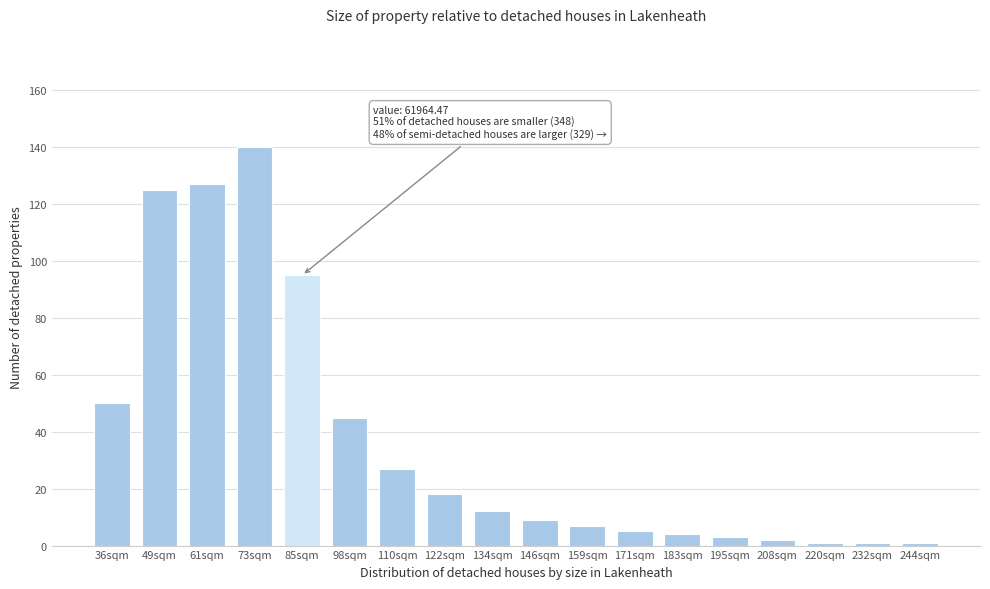

Reading left to right, what are all the values shown in this chart?

50	125	127	140	95	45	27	18	12	9	7	5	4	3	2	1	1	1